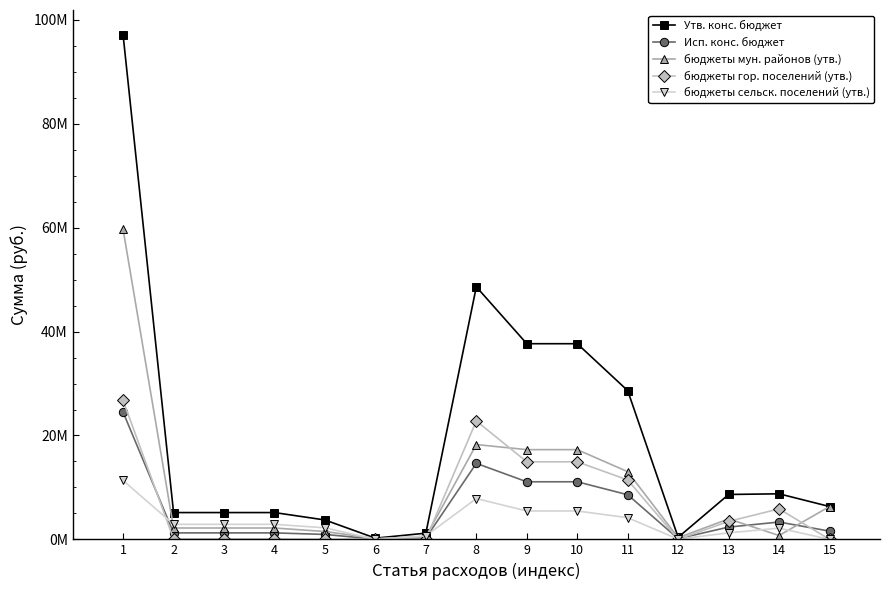

Does the chart have visible grid lines?

No